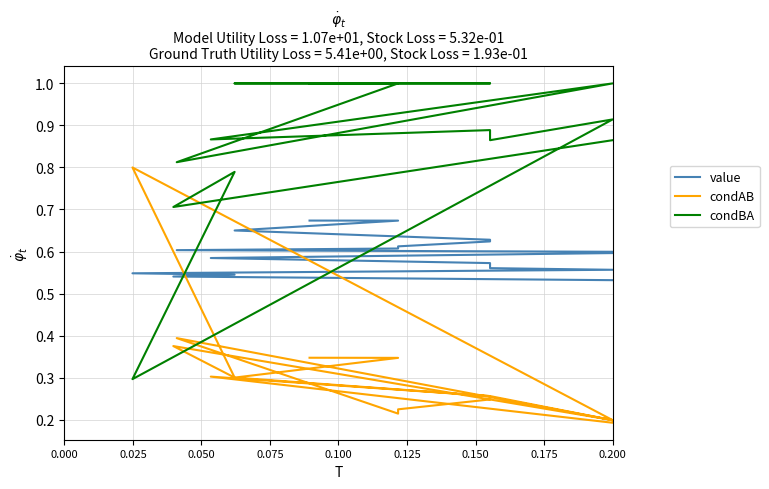

What are all the series names shown in the legend?

value, condAB, condBA